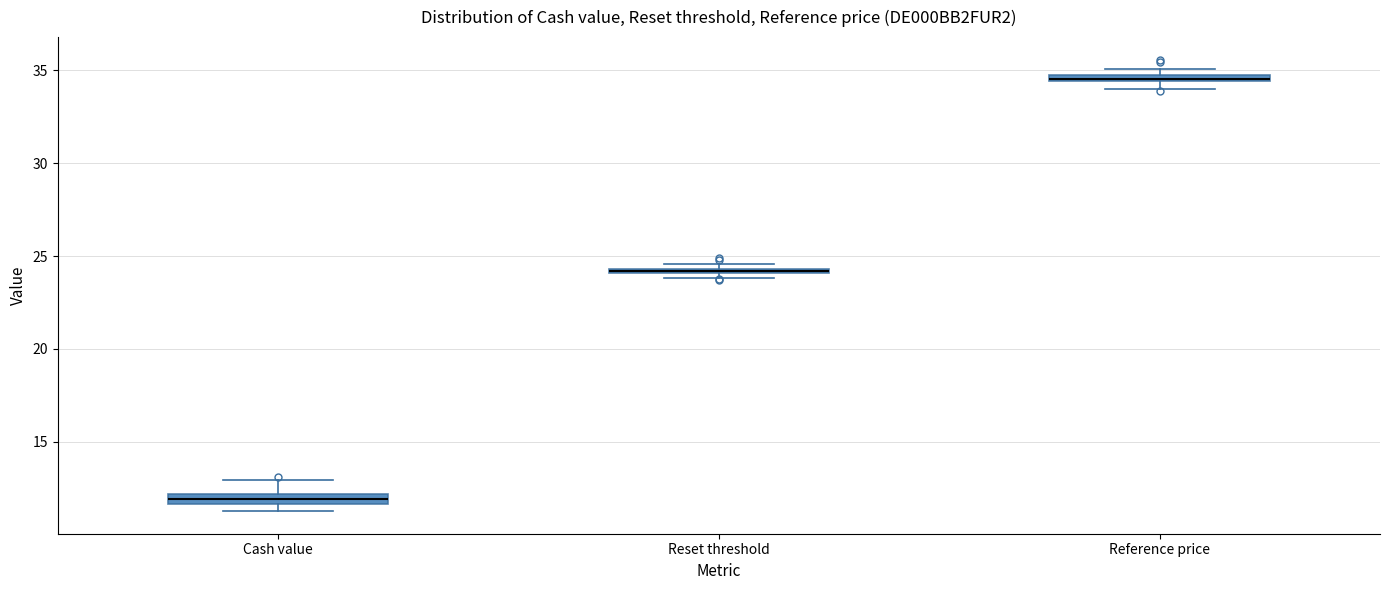

Where is the lower edge of the box for Reset threshold on the y-axis? The values are not printed on the chart, so give them approximately, as read against the axis.

24.0